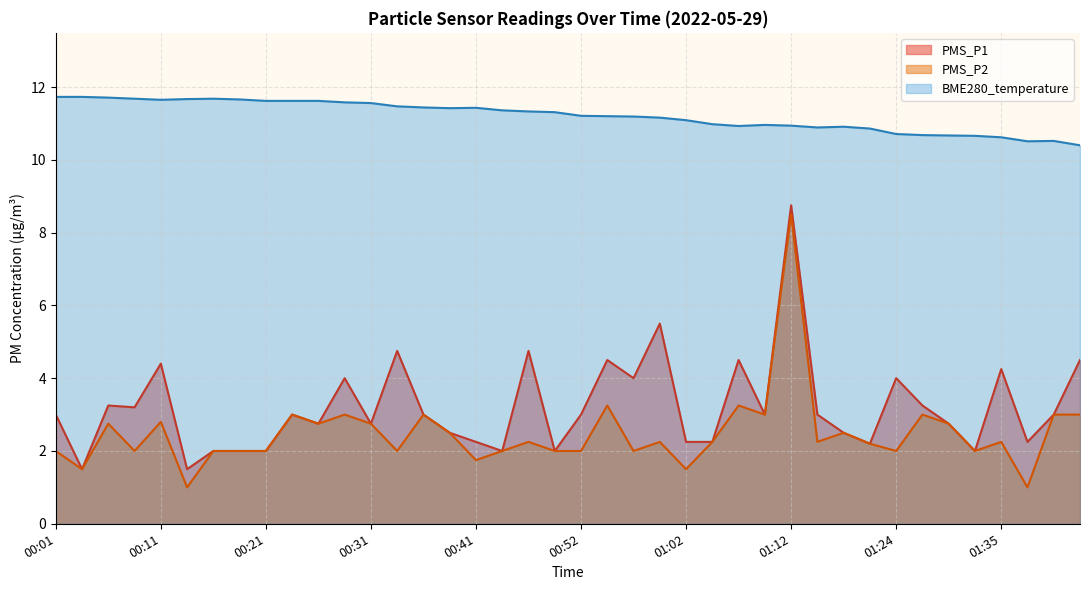

Is it true that PMS_P1 equals 2.0 at 00:16?

True